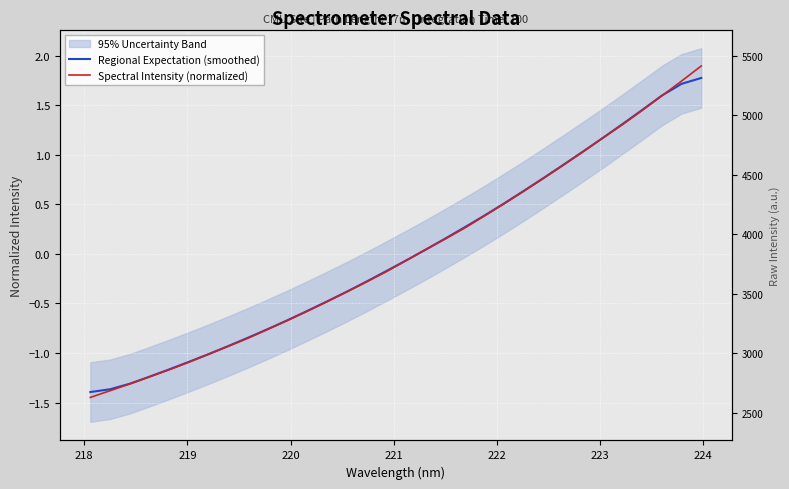

What are all the series names shown in the legend?

Regional Expectation (smoothed), Spectral Intensity (normalized)